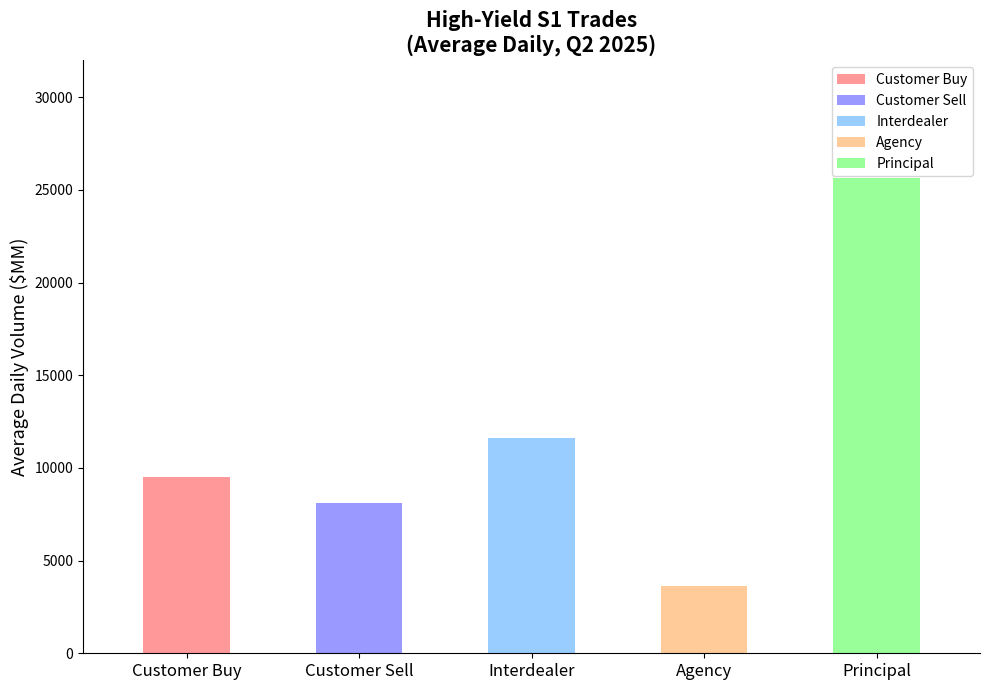

Rank the categories by value from highest to lowest.

Principal, Interdealer, Customer Buy, Customer Sell, Agency